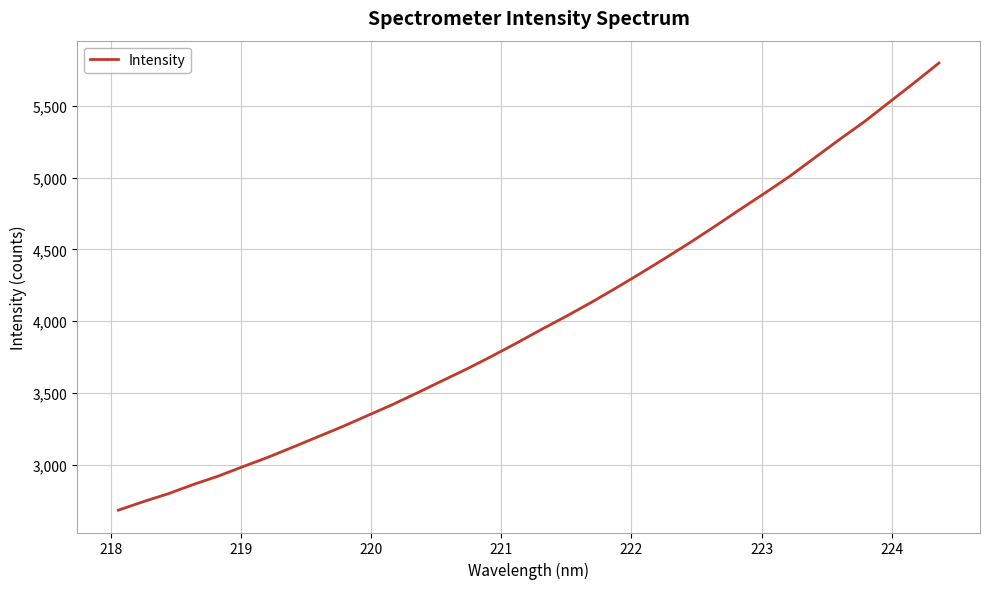

Is this an area chart (filled region under the line)?

No